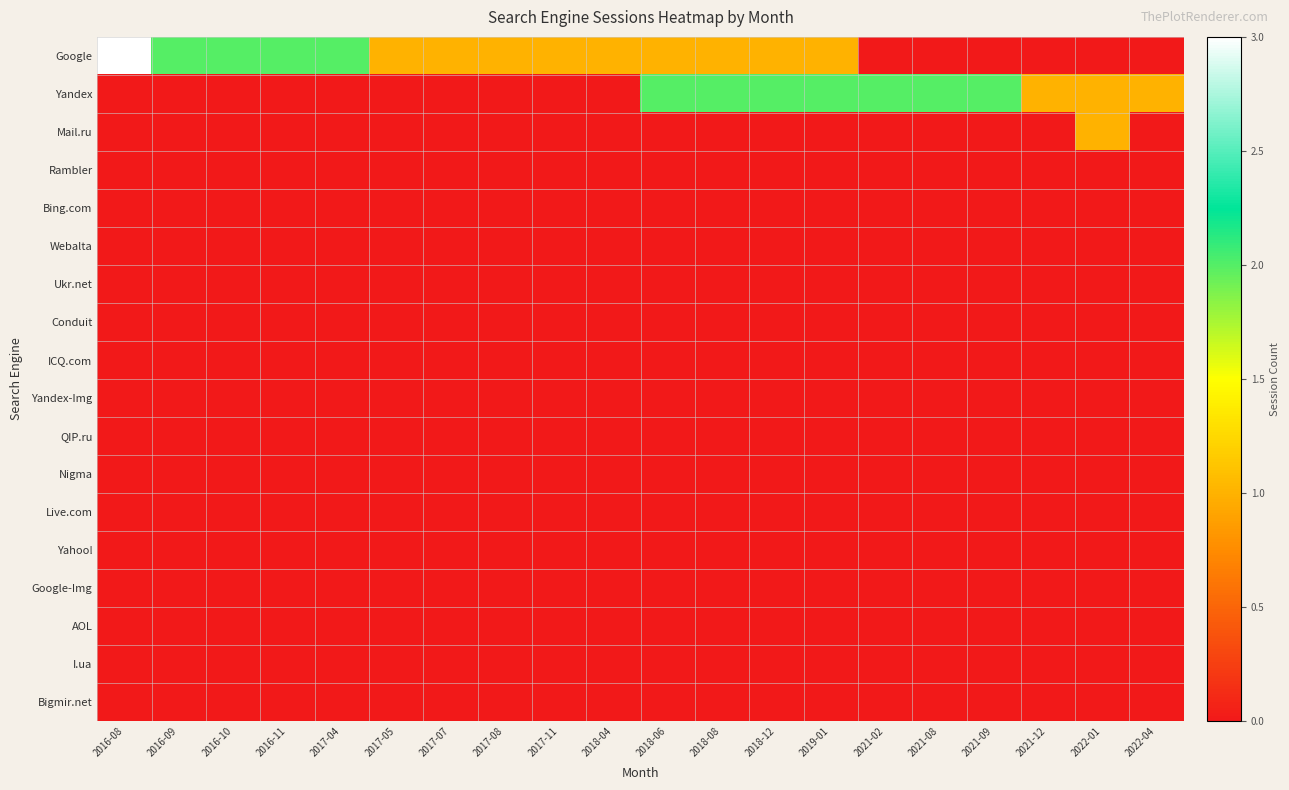

Reading left to right, extract all data points from this chart.

Google: 2016-08=3	2016-09=2	2016-10=2	2016-11=2	2017-04=2	2017-05=1	2017-07=1	2017-08=1	2017-11=1	2018-04=1	2018-06=1	2018-08=1	2018-12=1	2019-01=1	2021-02=0	2021-08=0	2021-09=0	2021-12=0	2022-01=0	2022-04=0
Yandex: 2016-08=0	2016-09=0	2016-10=0	2016-11=0	2017-04=0	2017-05=0	2017-07=0	2017-08=0	2017-11=0	2018-04=0	2018-06=2	2018-08=2	2018-12=2	2019-01=2	2021-02=2	2021-08=2	2021-09=2	2021-12=1	2022-01=1	2022-04=1
Mail.ru: 2016-08=0	2016-09=0	2016-10=0	2016-11=0	2017-04=0	2017-05=0	2017-07=0	2017-08=0	2017-11=0	2018-04=0	2018-06=0	2018-08=0	2018-12=0	2019-01=0	2021-02=0	2021-08=0	2021-09=0	2021-12=0	2022-01=1	2022-04=0
Rambler: 2016-08=0	2016-09=0	2016-10=0	2016-11=0	2017-04=0	2017-05=0	2017-07=0	2017-08=0	2017-11=0	2018-04=0	2018-06=0	2018-08=0	2018-12=0	2019-01=0	2021-02=0	2021-08=0	2021-09=0	2021-12=0	2022-01=0	2022-04=0
Bing.com: 2016-08=0	2016-09=0	2016-10=0	2016-11=0	2017-04=0	2017-05=0	2017-07=0	2017-08=0	2017-11=0	2018-04=0	2018-06=0	2018-08=0	2018-12=0	2019-01=0	2021-02=0	2021-08=0	2021-09=0	2021-12=0	2022-01=0	2022-04=0
Webalta: 2016-08=0	2016-09=0	2016-10=0	2016-11=0	2017-04=0	2017-05=0	2017-07=0	2017-08=0	2017-11=0	2018-04=0	2018-06=0	2018-08=0	2018-12=0	2019-01=0	2021-02=0	2021-08=0	2021-09=0	2021-12=0	2022-01=0	2022-04=0
Ukr.net: 2016-08=0	2016-09=0	2016-10=0	2016-11=0	2017-04=0	2017-05=0	2017-07=0	2017-08=0	2017-11=0	2018-04=0	2018-06=0	2018-08=0	2018-12=0	2019-01=0	2021-02=0	2021-08=0	2021-09=0	2021-12=0	2022-01=0	2022-04=0
Conduit: 2016-08=0	2016-09=0	2016-10=0	2016-11=0	2017-04=0	2017-05=0	2017-07=0	2017-08=0	2017-11=0	2018-04=0	2018-06=0	2018-08=0	2018-12=0	2019-01=0	2021-02=0	2021-08=0	2021-09=0	2021-12=0	2022-01=0	2022-04=0
ICQ.com: 2016-08=0	2016-09=0	2016-10=0	2016-11=0	2017-04=0	2017-05=0	2017-07=0	2017-08=0	2017-11=0	2018-04=0	2018-06=0	2018-08=0	2018-12=0	2019-01=0	2021-02=0	2021-08=0	2021-09=0	2021-12=0	2022-01=0	2022-04=0
Yandex-Img: 2016-08=0	2016-09=0	2016-10=0	2016-11=0	2017-04=0	2017-05=0	2017-07=0	2017-08=0	2017-11=0	2018-04=0	2018-06=0	2018-08=0	2018-12=0	2019-01=0	2021-02=0	2021-08=0	2021-09=0	2021-12=0	2022-01=0	2022-04=0
QIP.ru: 2016-08=0	2016-09=0	2016-10=0	2016-11=0	2017-04=0	2017-05=0	2017-07=0	2017-08=0	2017-11=0	2018-04=0	2018-06=0	2018-08=0	2018-12=0	2019-01=0	2021-02=0	2021-08=0	2021-09=0	2021-12=0	2022-01=0	2022-04=0
Nigma: 2016-08=0	2016-09=0	2016-10=0	2016-11=0	2017-04=0	2017-05=0	2017-07=0	2017-08=0	2017-11=0	2018-04=0	2018-06=0	2018-08=0	2018-12=0	2019-01=0	2021-02=0	2021-08=0	2021-09=0	2021-12=0	2022-01=0	2022-04=0
Live.com: 2016-08=0	2016-09=0	2016-10=0	2016-11=0	2017-04=0	2017-05=0	2017-07=0	2017-08=0	2017-11=0	2018-04=0	2018-06=0	2018-08=0	2018-12=0	2019-01=0	2021-02=0	2021-08=0	2021-09=0	2021-12=0	2022-01=0	2022-04=0
Yahoo!: 2016-08=0	2016-09=0	2016-10=0	2016-11=0	2017-04=0	2017-05=0	2017-07=0	2017-08=0	2017-11=0	2018-04=0	2018-06=0	2018-08=0	2018-12=0	2019-01=0	2021-02=0	2021-08=0	2021-09=0	2021-12=0	2022-01=0	2022-04=0
Google-Img: 2016-08=0	2016-09=0	2016-10=0	2016-11=0	2017-04=0	2017-05=0	2017-07=0	2017-08=0	2017-11=0	2018-04=0	2018-06=0	2018-08=0	2018-12=0	2019-01=0	2021-02=0	2021-08=0	2021-09=0	2021-12=0	2022-01=0	2022-04=0
AOL: 2016-08=0	2016-09=0	2016-10=0	2016-11=0	2017-04=0	2017-05=0	2017-07=0	2017-08=0	2017-11=0	2018-04=0	2018-06=0	2018-08=0	2018-12=0	2019-01=0	2021-02=0	2021-08=0	2021-09=0	2021-12=0	2022-01=0	2022-04=0
I.ua: 2016-08=0	2016-09=0	2016-10=0	2016-11=0	2017-04=0	2017-05=0	2017-07=0	2017-08=0	2017-11=0	2018-04=0	2018-06=0	2018-08=0	2018-12=0	2019-01=0	2021-02=0	2021-08=0	2021-09=0	2021-12=0	2022-01=0	2022-04=0
Bigmir.net: 2016-08=0	2016-09=0	2016-10=0	2016-11=0	2017-04=0	2017-05=0	2017-07=0	2017-08=0	2017-11=0	2018-04=0	2018-06=0	2018-08=0	2018-12=0	2019-01=0	2021-02=0	2021-08=0	2021-09=0	2021-12=0	2022-01=0	2022-04=0